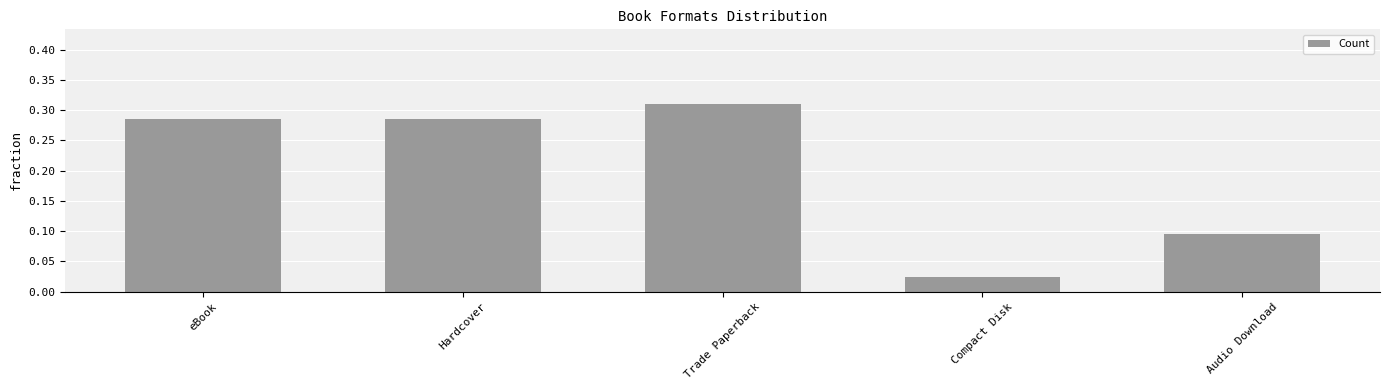

Where is the data nearest to the value 0?

Compact Disk